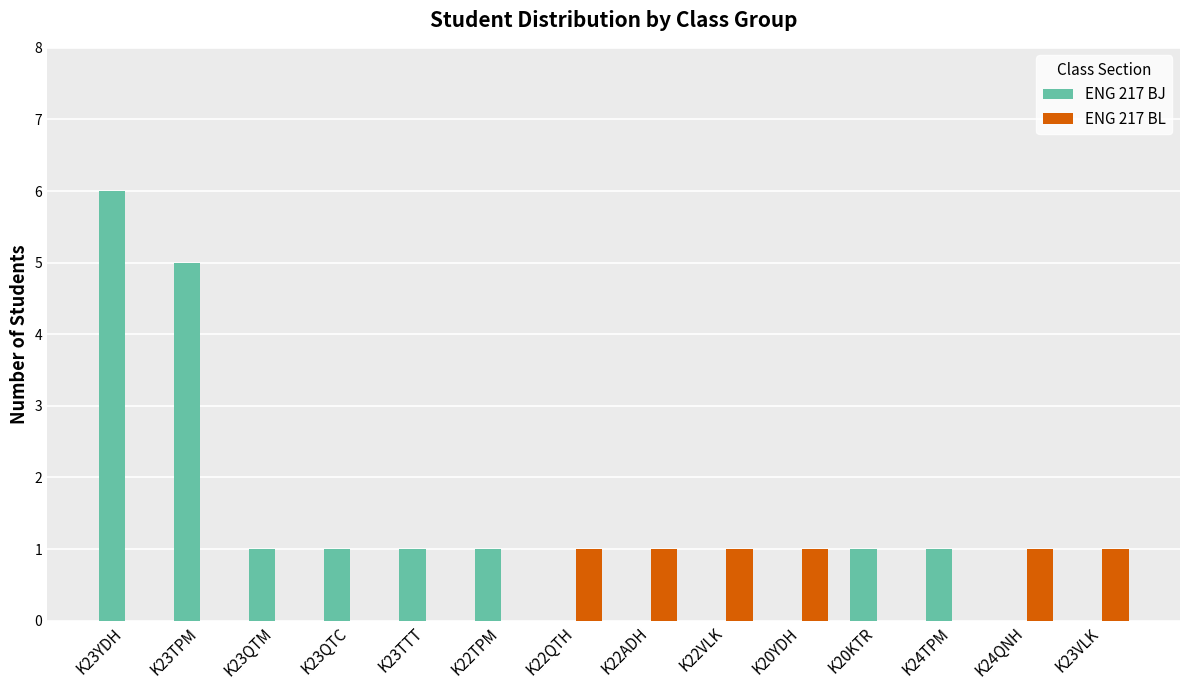

At which category is the sum across all series the highest?

K23YDH